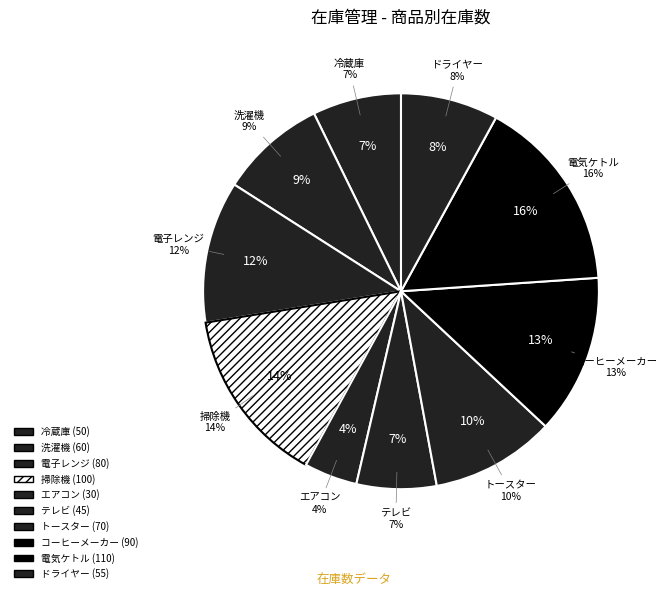

Approximately how many times larger is the value at エアコン compared to テレビ?

0.7